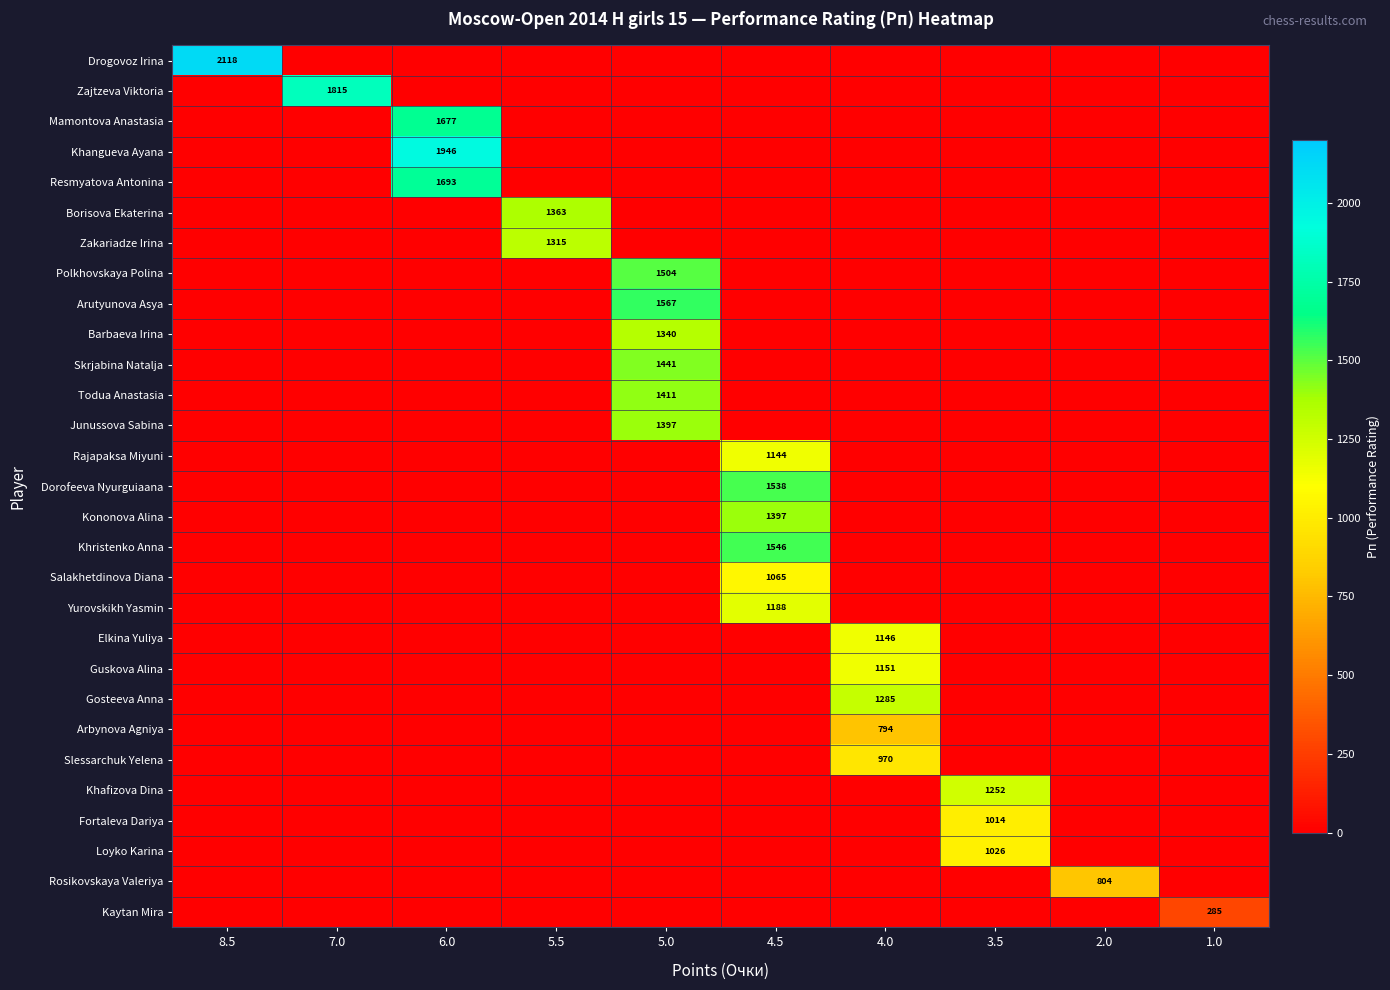

The Guskova Alina series shows 1151 at 4.0. True or false?

True